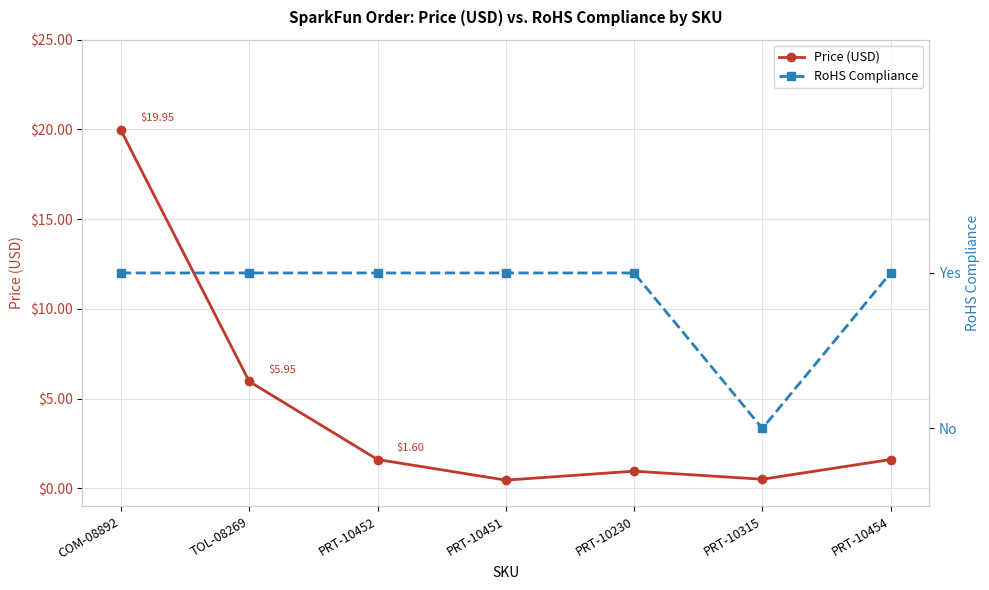

How many positive values does the RoHS Compliance series have?

6